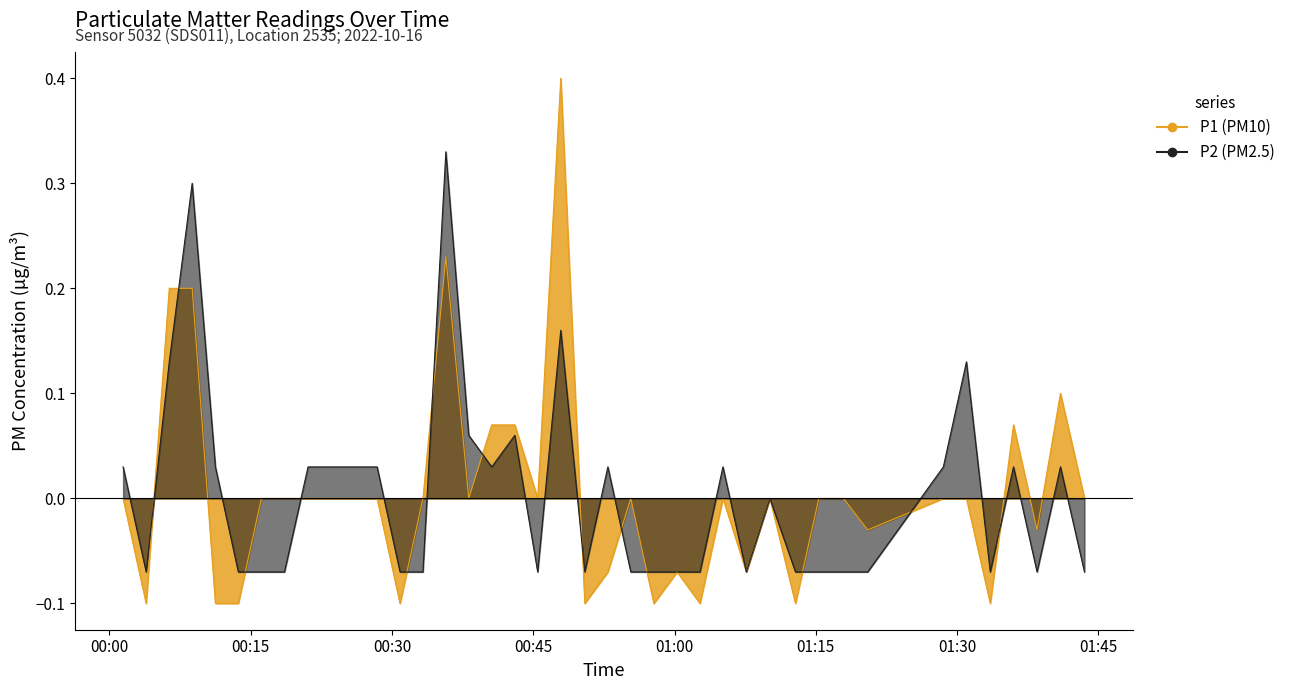

Is the value of P1 at 19 greater than the value of P2 at 33?

Yes